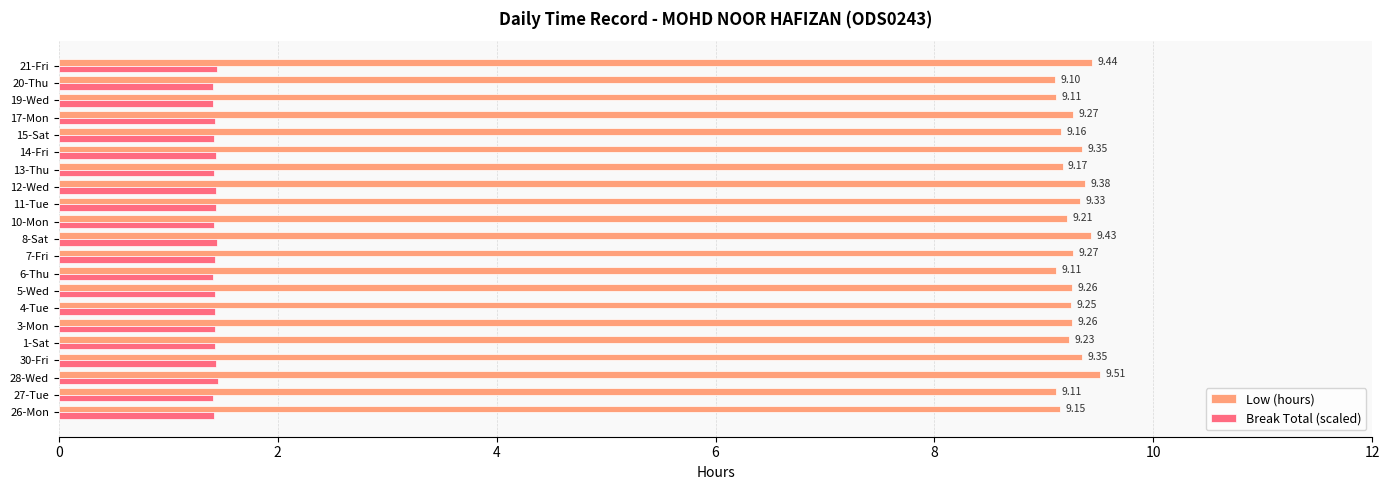

Which series has the widest spread of values?

Low (hours)